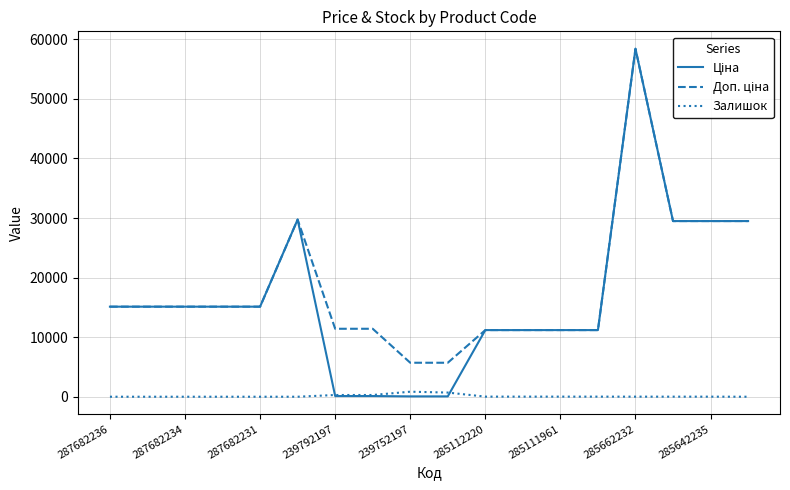

True or false: Доп. ціна and Ціна cross at least once.

False